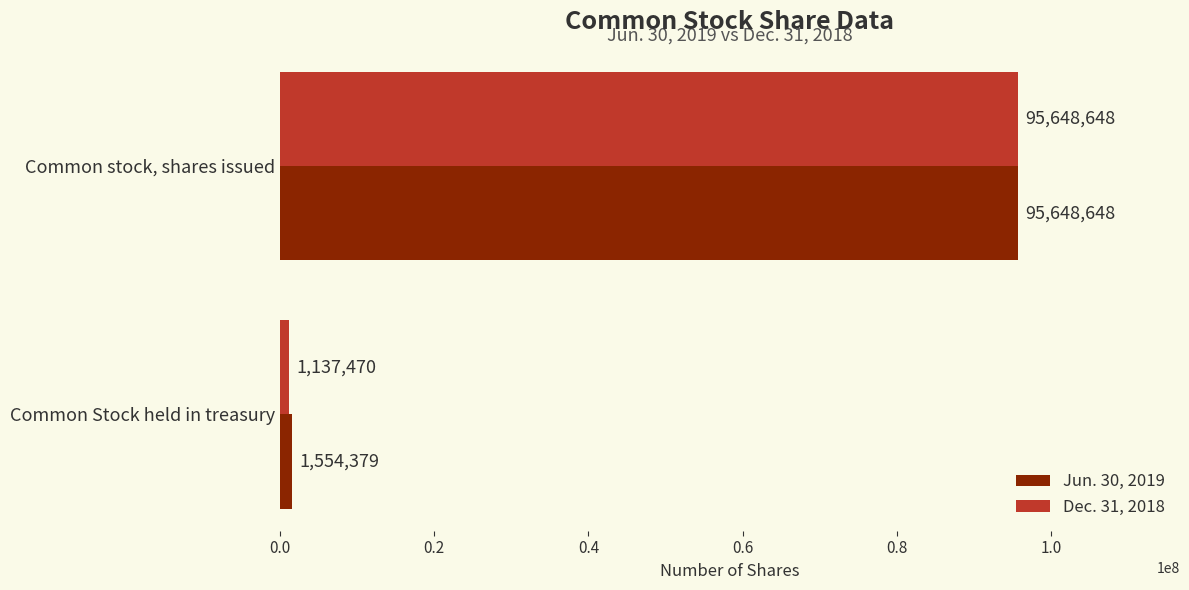

Which series has the largest range (max minus min)?

Dec. 31, 2018